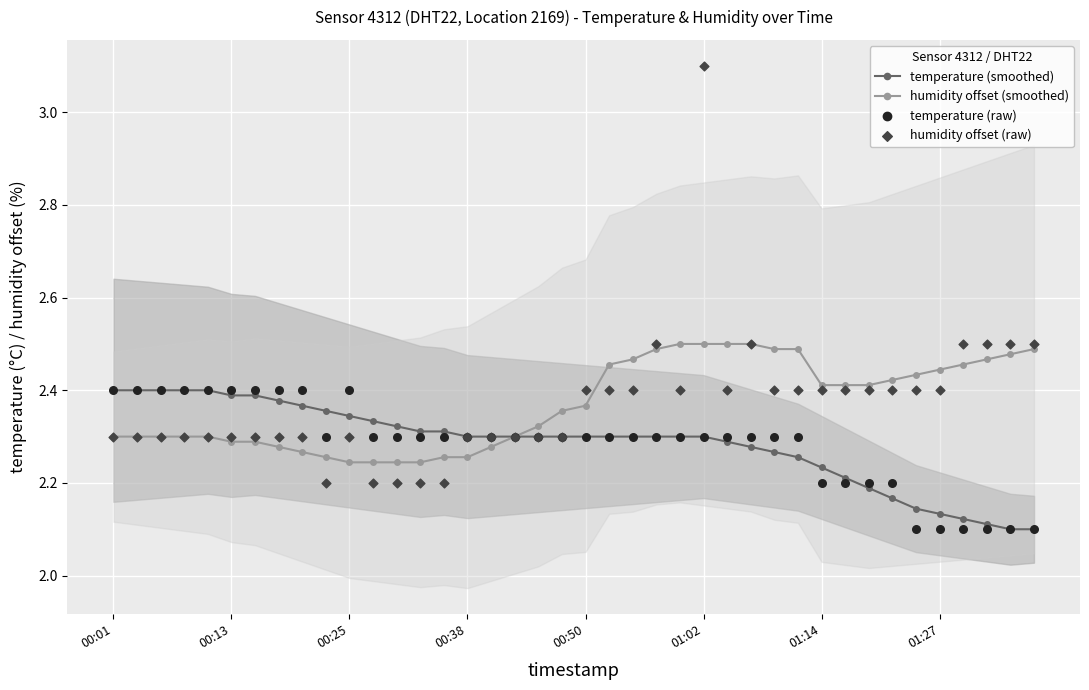

Count the humidity offset (smoothed) values in the range 2 to 3.

40